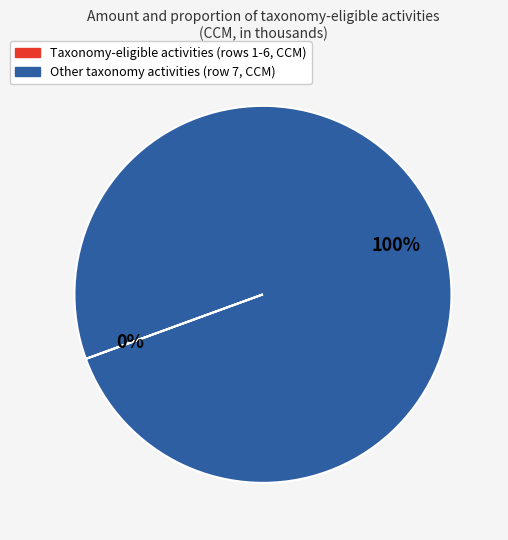

Which slice is the largest?

Other taxonomy activities (row 7, CCM)